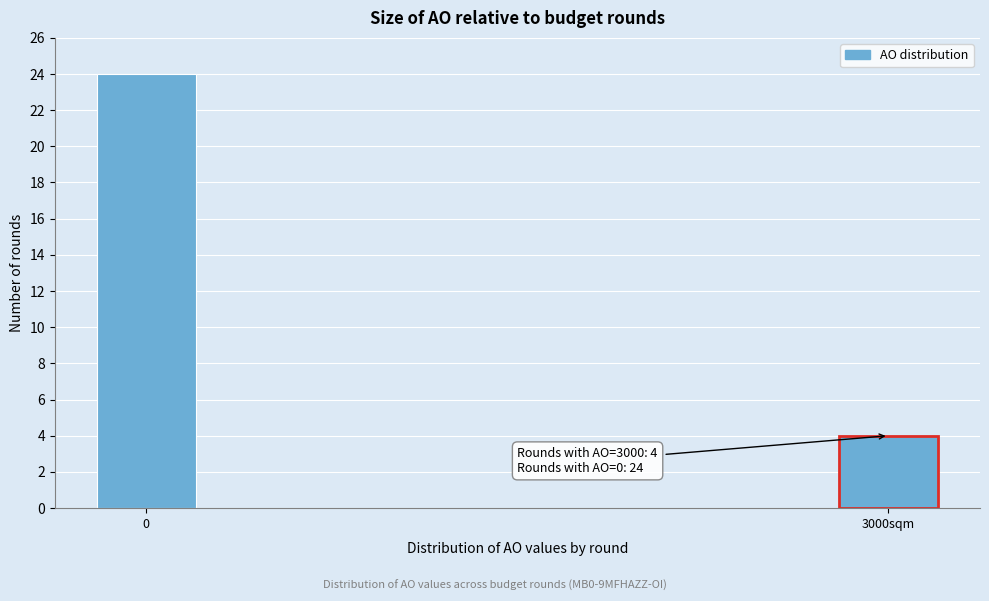

Reading left to right, transcribe all the data shown in this chart.

0=24	3000sqm=4